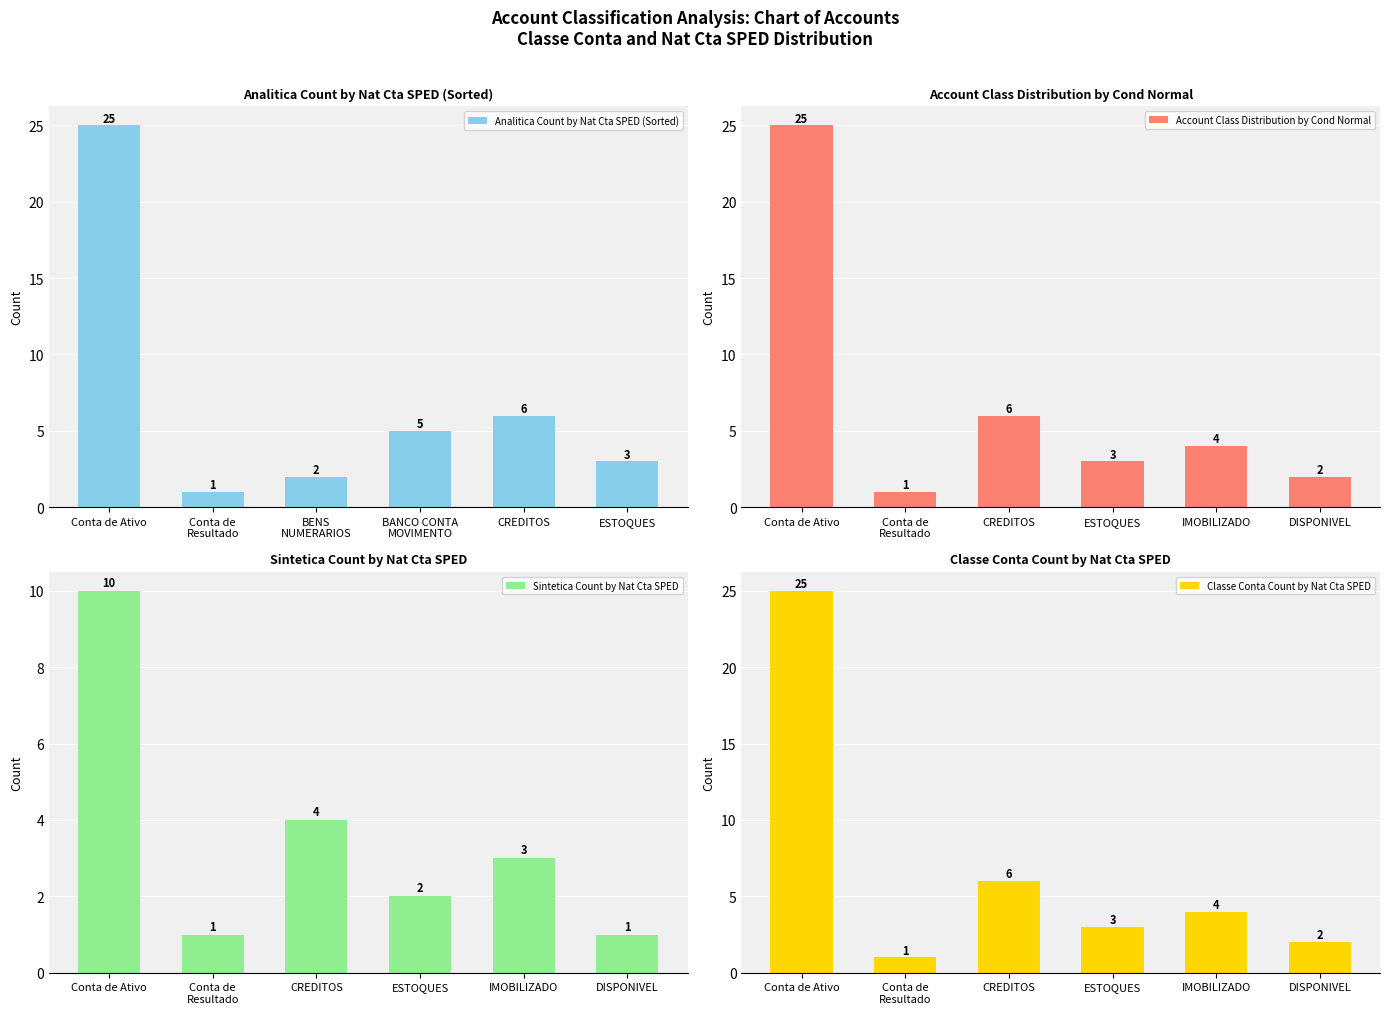

What is the average value of the Analitica Count by Nat Cta SPED (Sorted) series?

7